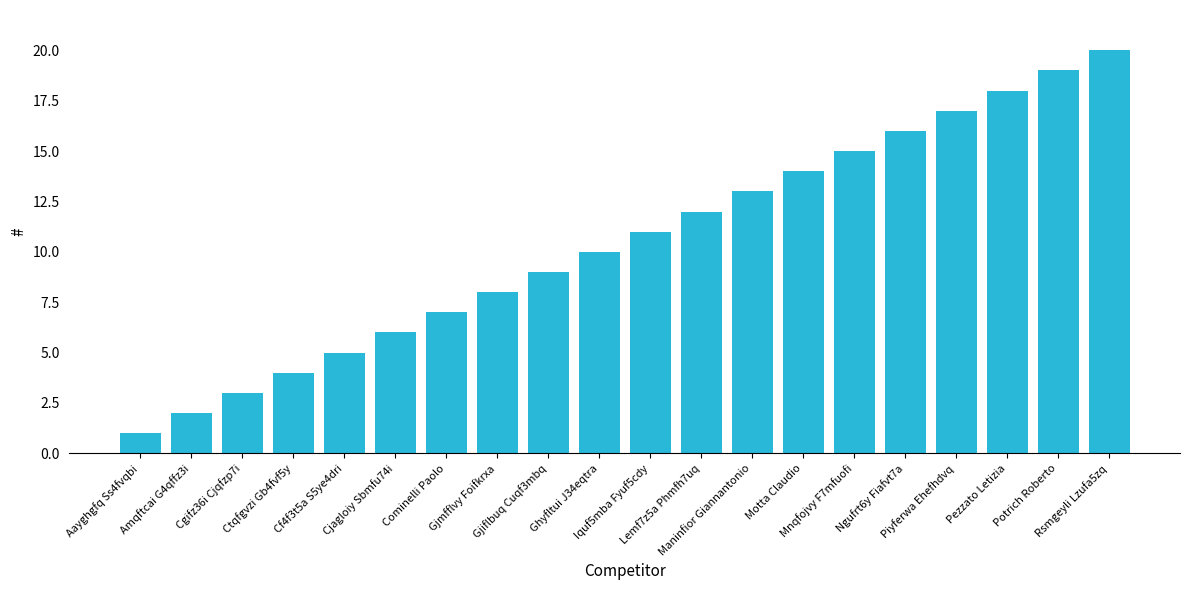

Rank the categories by value from highest to lowest.

Rsmgeyli Lzufa5zq, Potrich Roberto, Pezzato Letizia, Piyferwa Ehefhdvq, Ngufrt6y Fiafvt7a, Mnqfojvy F7mfuofi, Motta Claudio, Maninfior Giannantonio, Lemf7z5a Phmfh7uq, Iquf5mba Fyuf5cdy, Ghyfltui J34eqtra, Gjiflbuq Cuqf3mbq, Gjmfflvy Foifkrxa, Cominelli Paolo, Cjagloiy Sbmfu74i, Cf4f3t5a S5ye4dri, Ctqfgvzi Gb4fvf5y, Cgifz36i Cjqfzp7i, Amqftcai G4qffz3i, Aayghgfq Ss4fvqbi